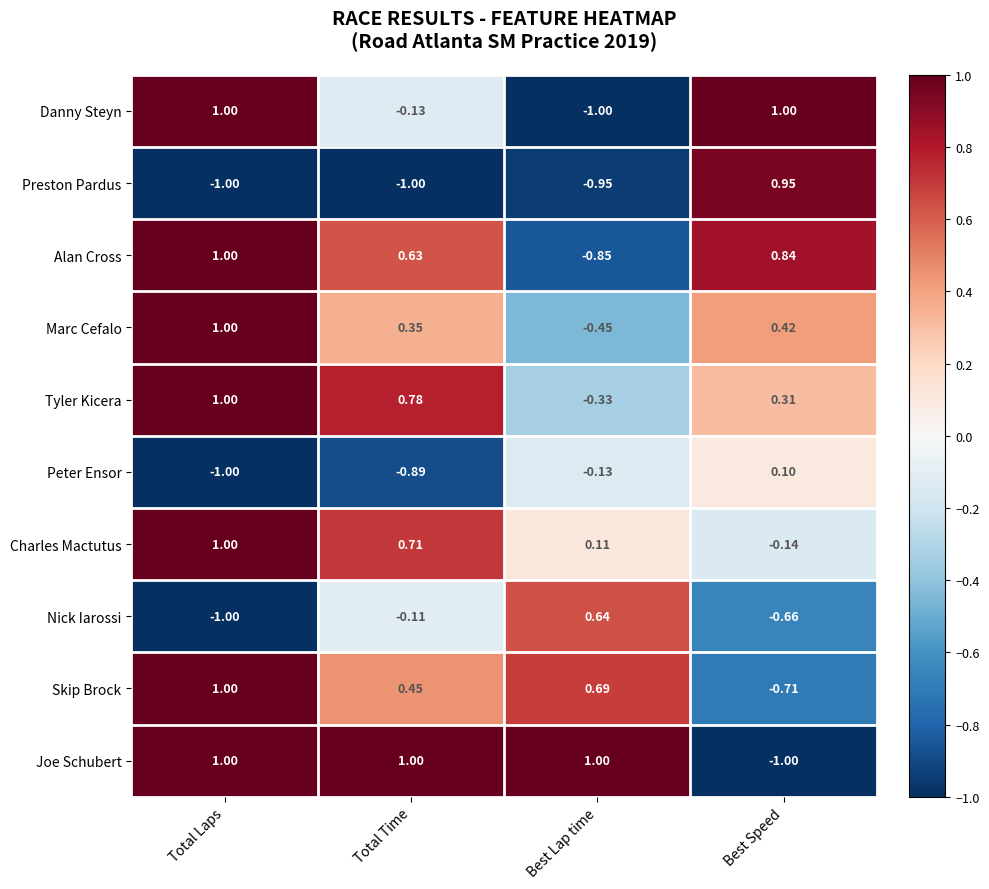

Which category has the lowest value in the Charles Mactutus series?

Best Speed